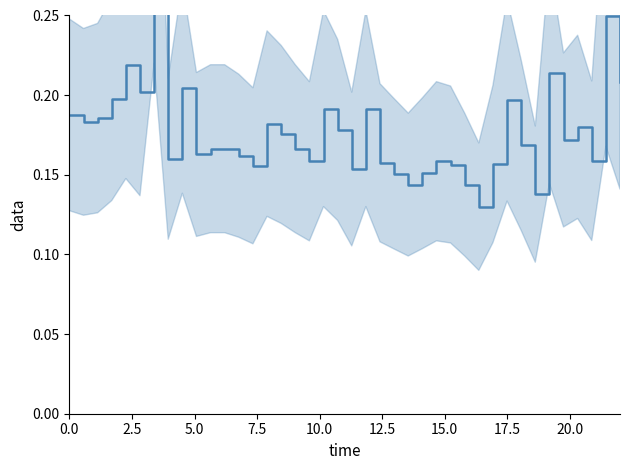

Reading right to left, list all the values displayed in this chart.

0.2	0.2	0.2	0.2	0.2	0.2	0.1	0.2	0.2	0.2	0.1	0.1	0.2	0.2	0.2	0.1	0.2	0.2	0.2	0.2	0.2	0.2	0.2	0.2	0.2	0.2	0.2	0.2	0.2	0.2	0.2	0.2	0.2	0.3	0.2	0.2	0.2	0.2	0.2	0.2